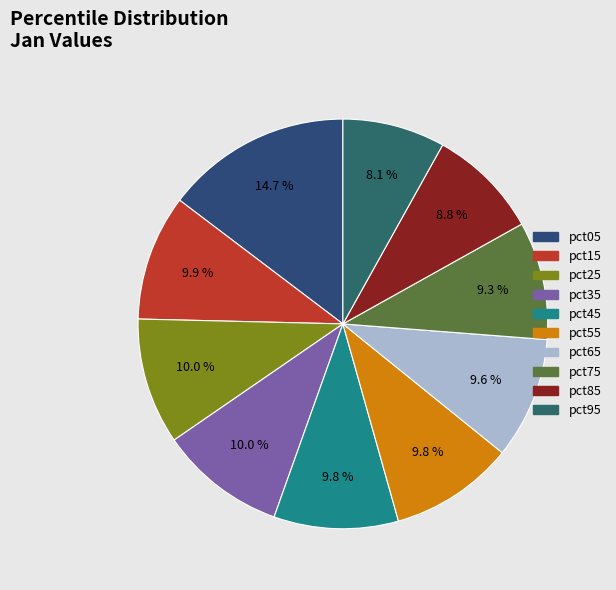

The pct05 slice represents 15% of the pie. True or false?

True